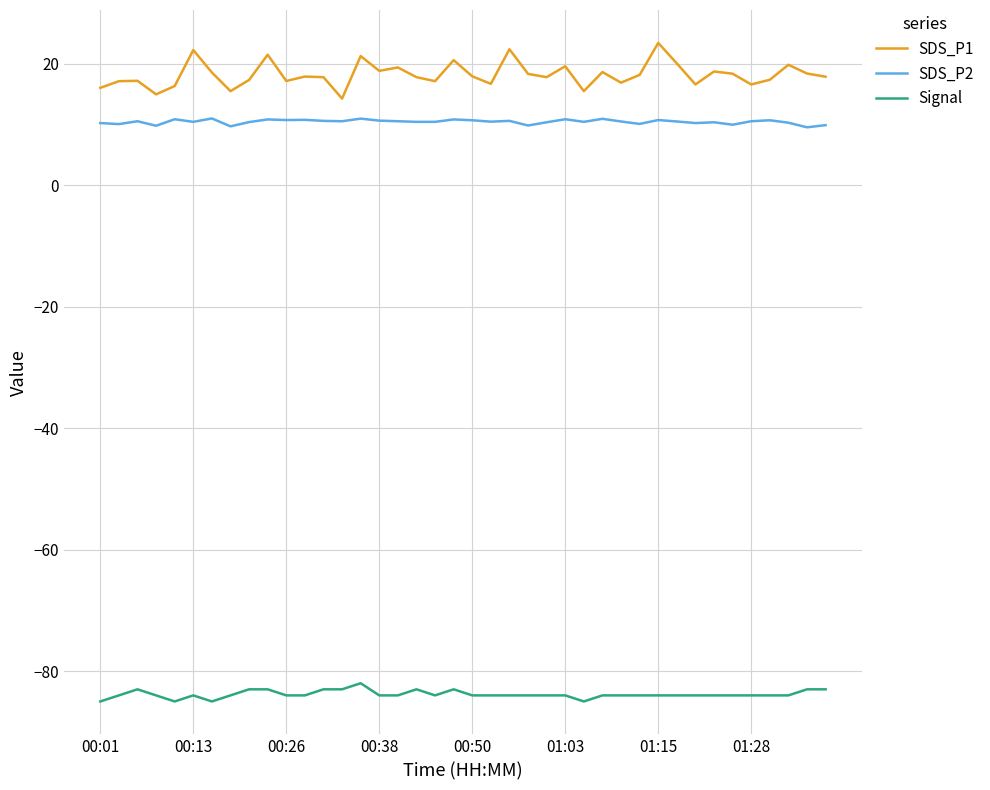

Which series has the largest range (max minus min)?

SDS_P1